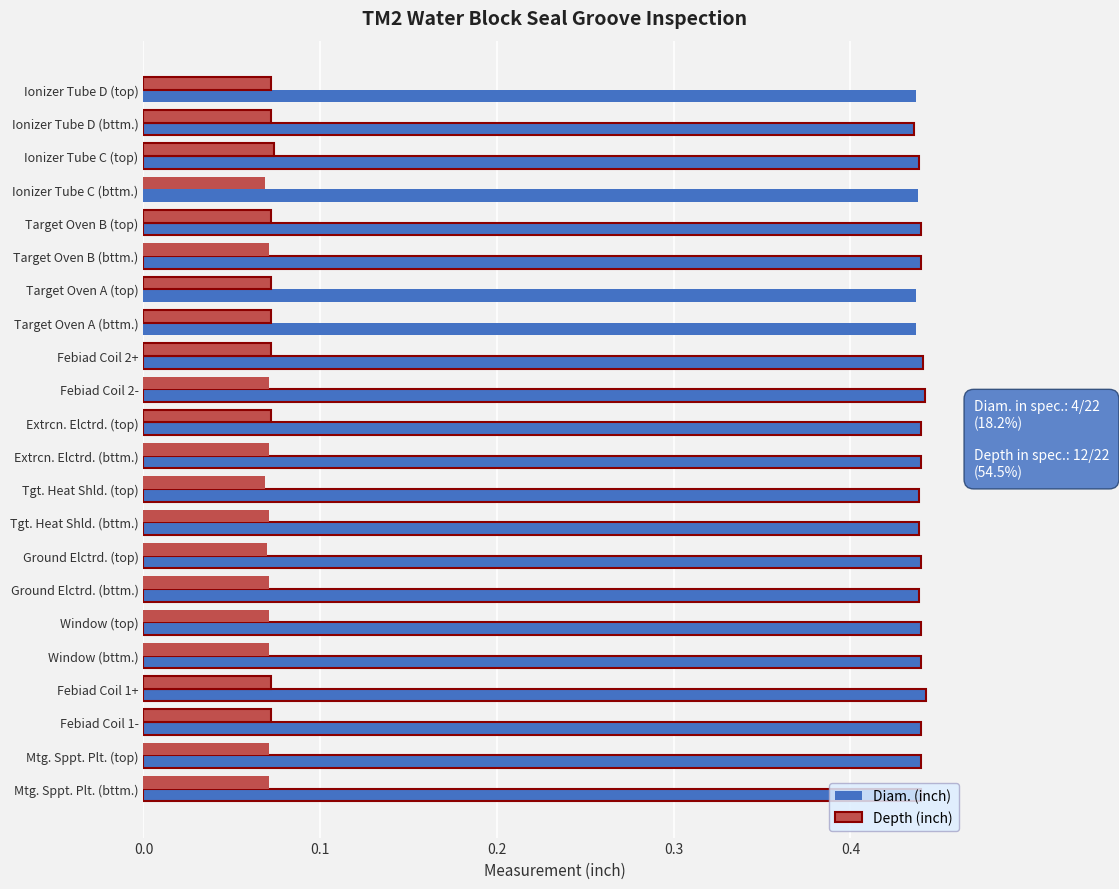

Which series has the largest total across all categories?

Diam. (inch)